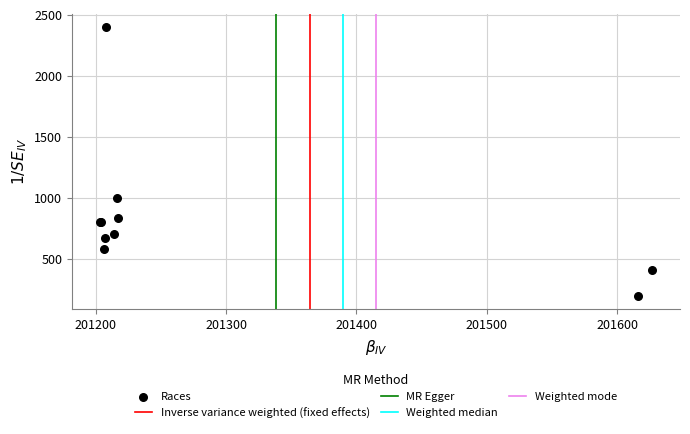

What Y value in the scatter plot is closest to 1299?

998